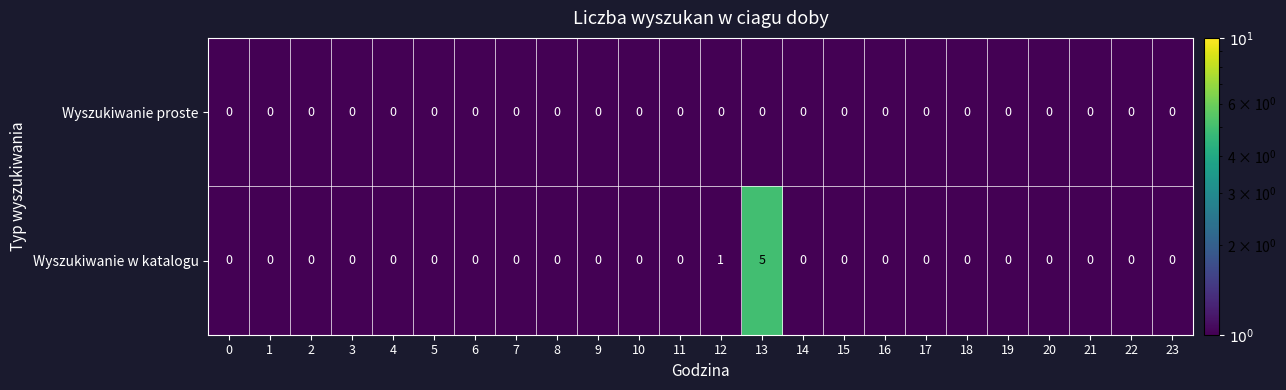

Where is Wyszukiwanie w katalogu nearest to the value 2?

12